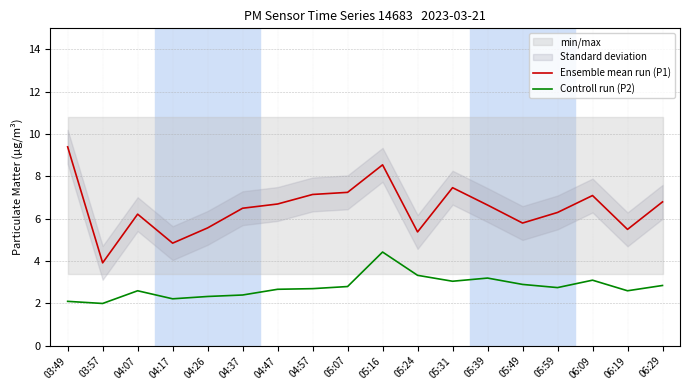

What is the highest value of the Ensemble mean run (P1) series?

9.4